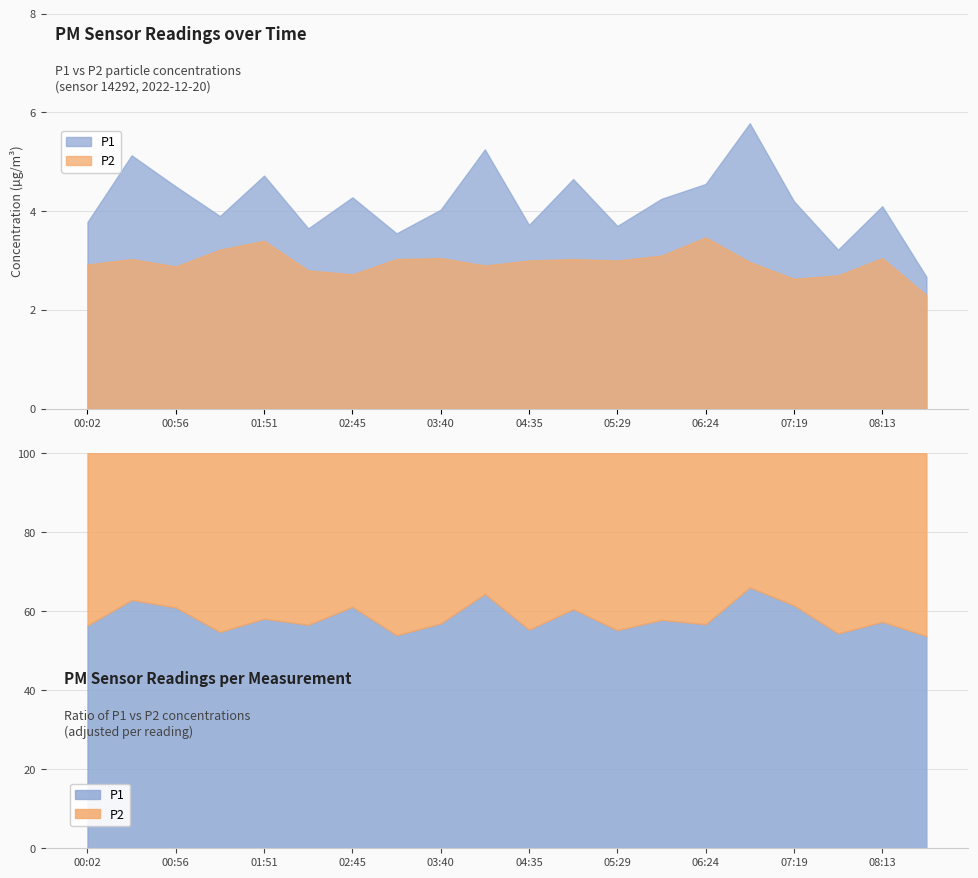

The value of P1 at 08:41 is 2.7. True or false?

True